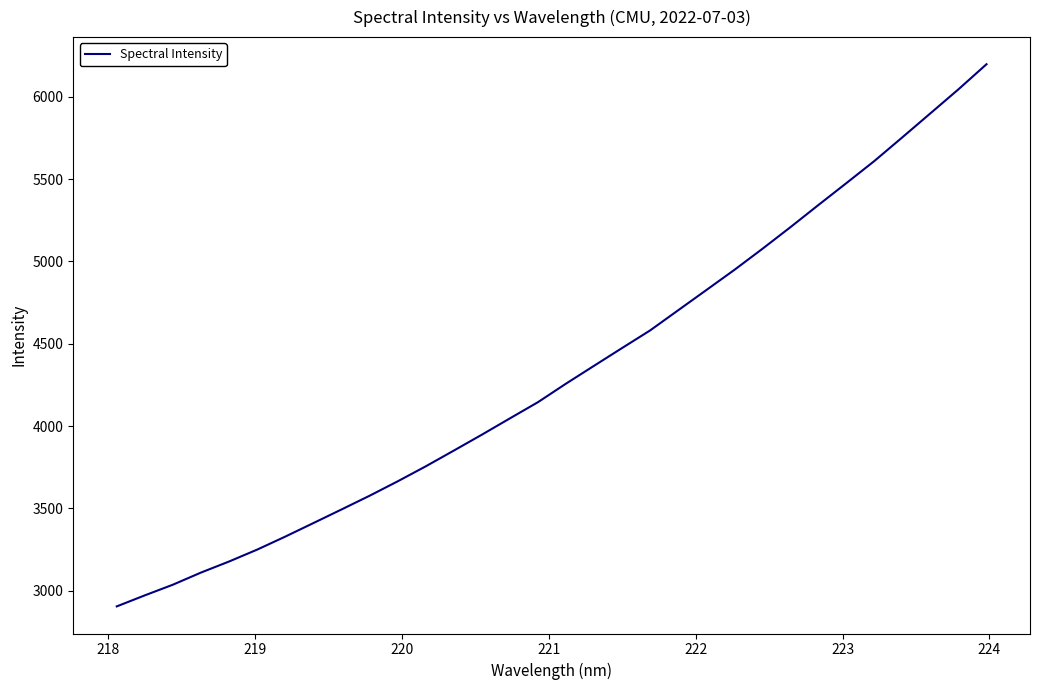

What is the smallest value displayed?

2903.9